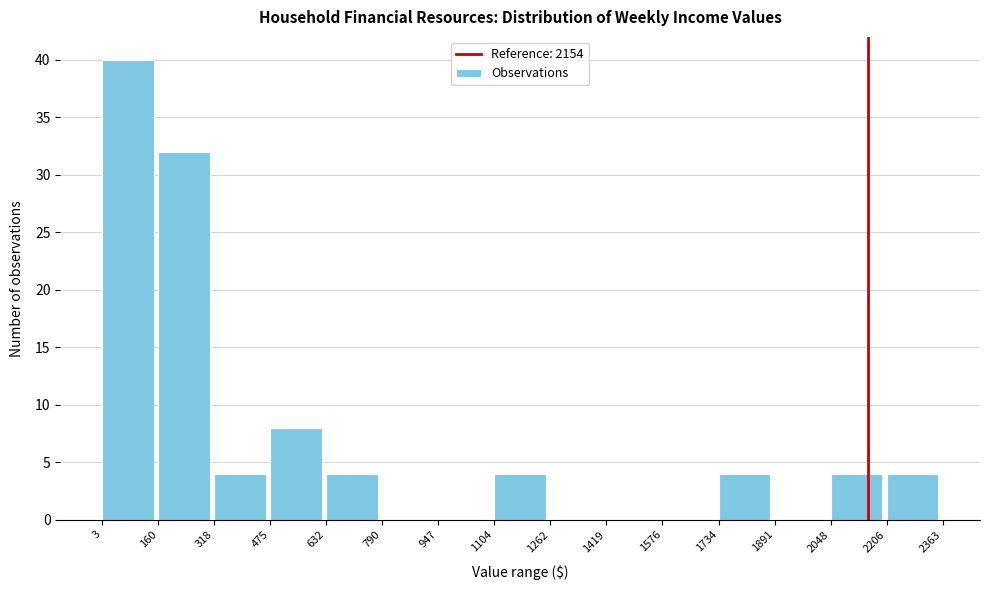

How tall is the bar that spans 3 to 160 on the x-axis? The values are not printed on the chart, so give them approximately, as read against the axis.

40